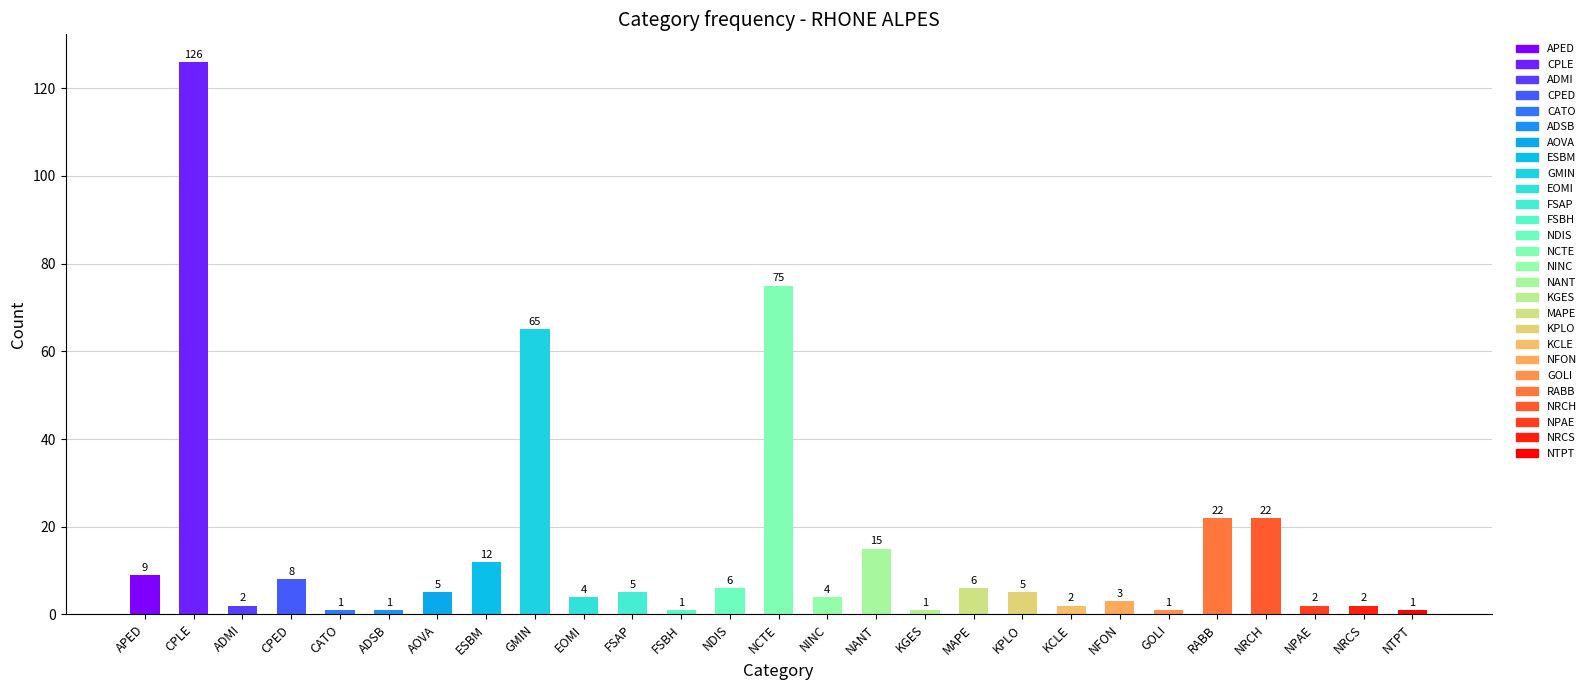

What is the smallest value displayed?

1